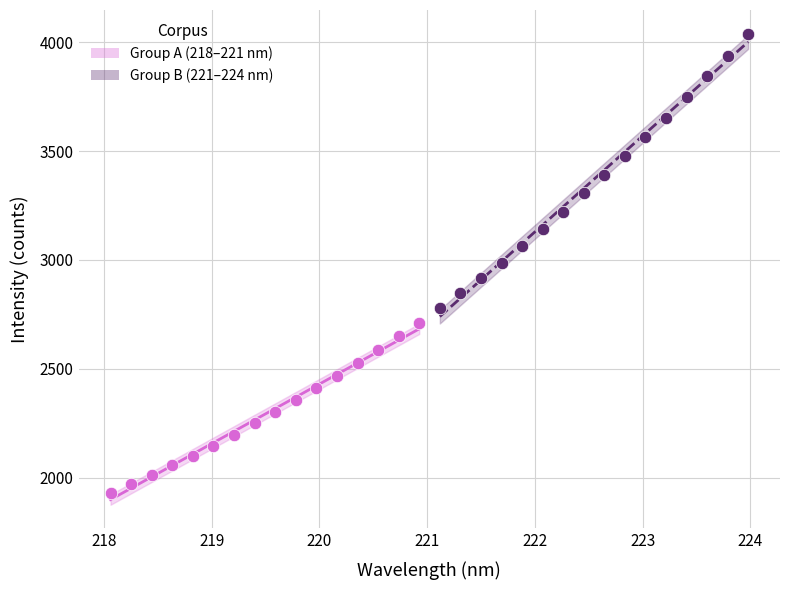

Which series contains the highest Y value?

Group B (221–224 nm)